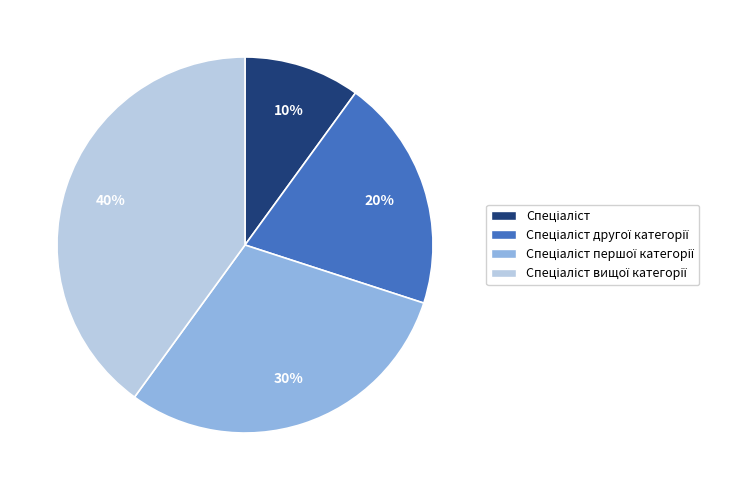

How many slices are in this pie chart?

4